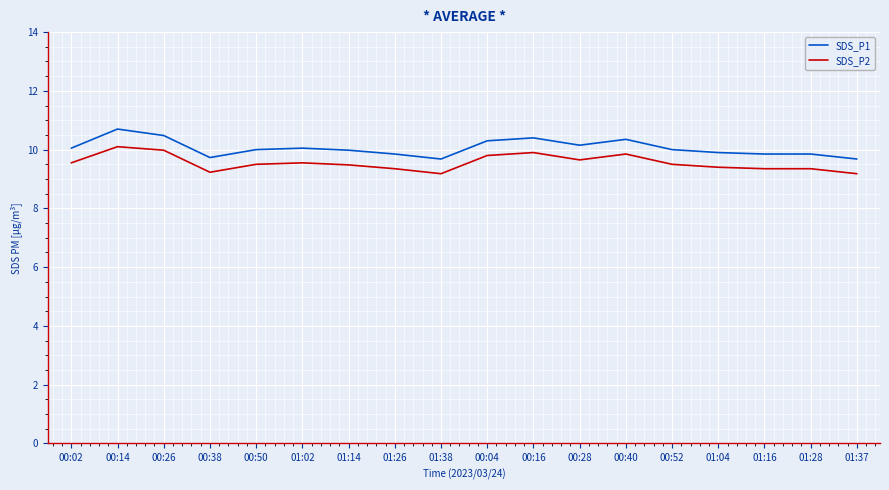

What is the difference between the highest and lowest values at 00:52?

0.5